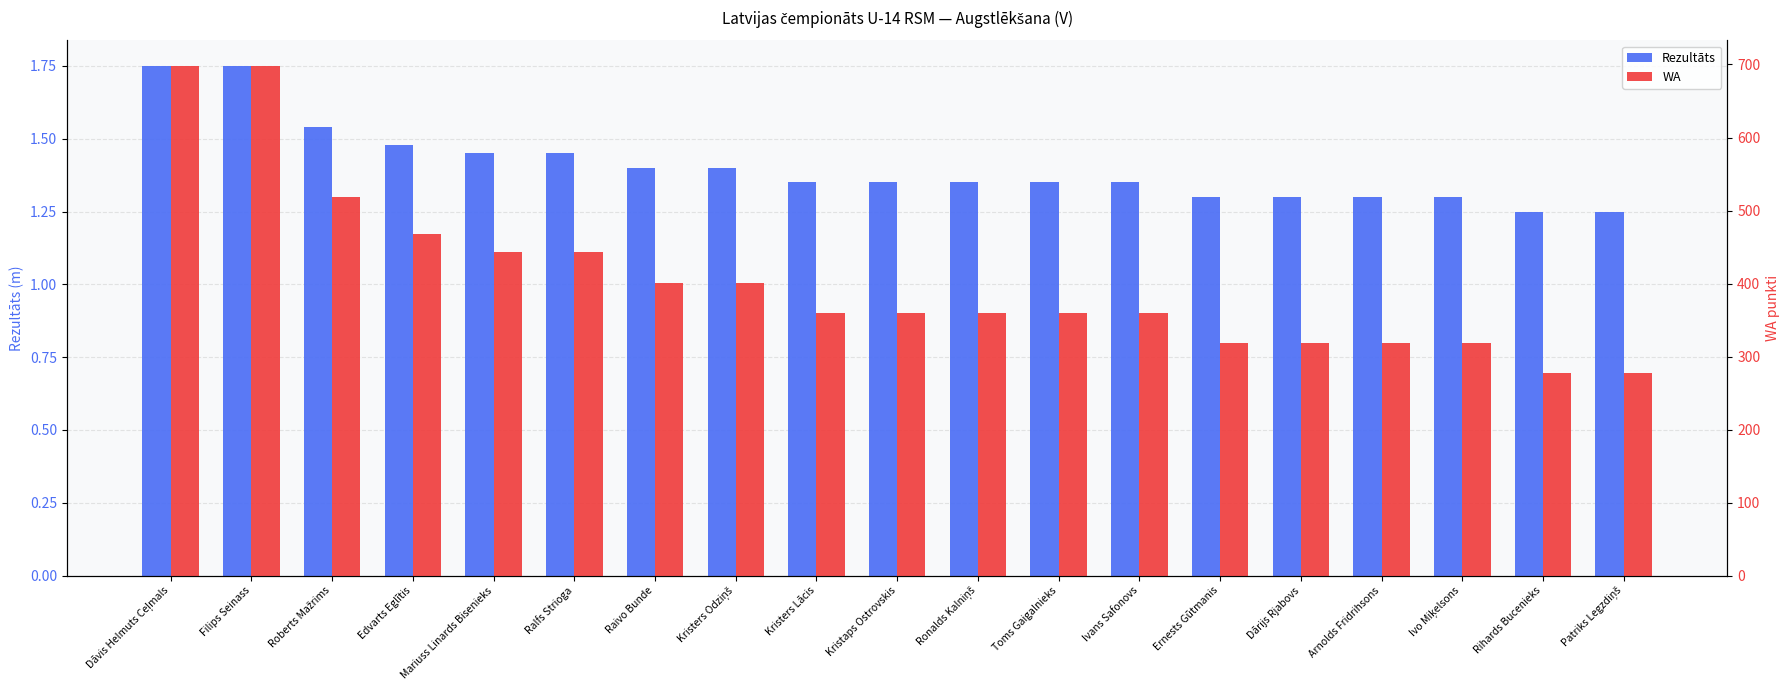

How many groups of bars are there?

19